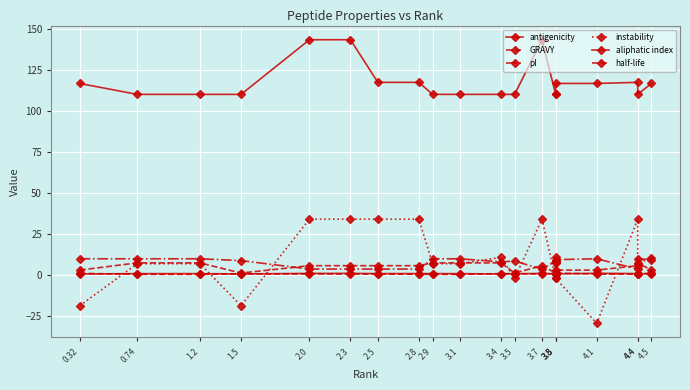

Is it true that GRAVY equals 1.3 at 0.32?

False